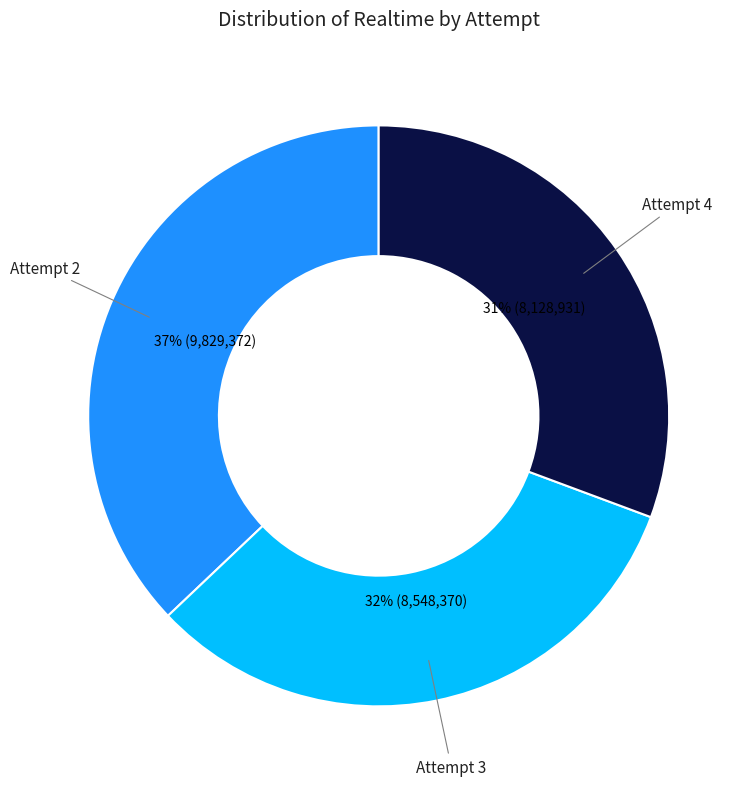

Do Attempt 4 and Attempt 3 together represent more than half of the pie?

Yes